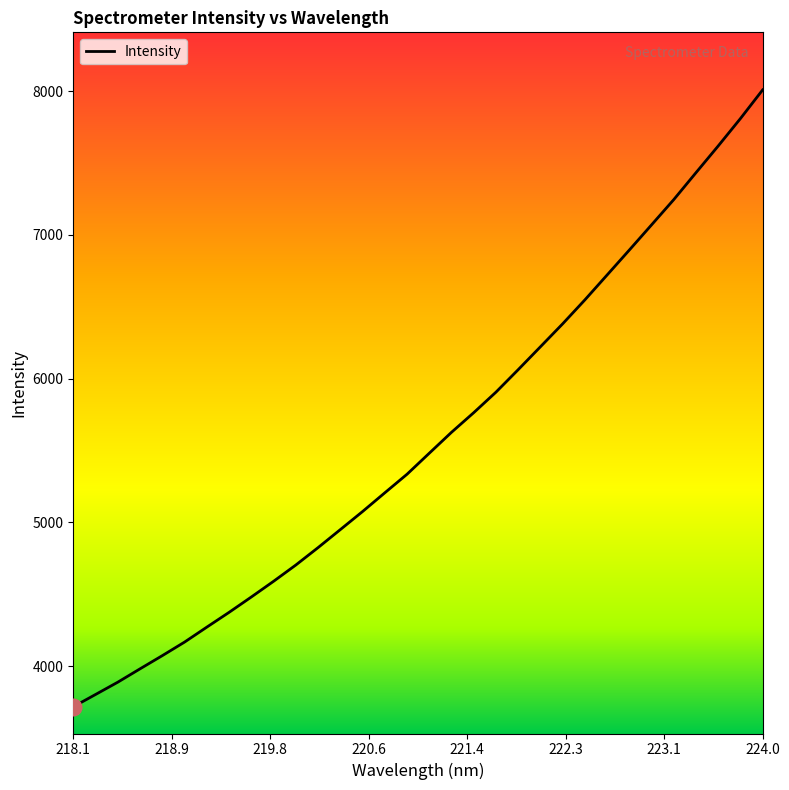

What is the difference between the maximum and minimum values?

4289.5